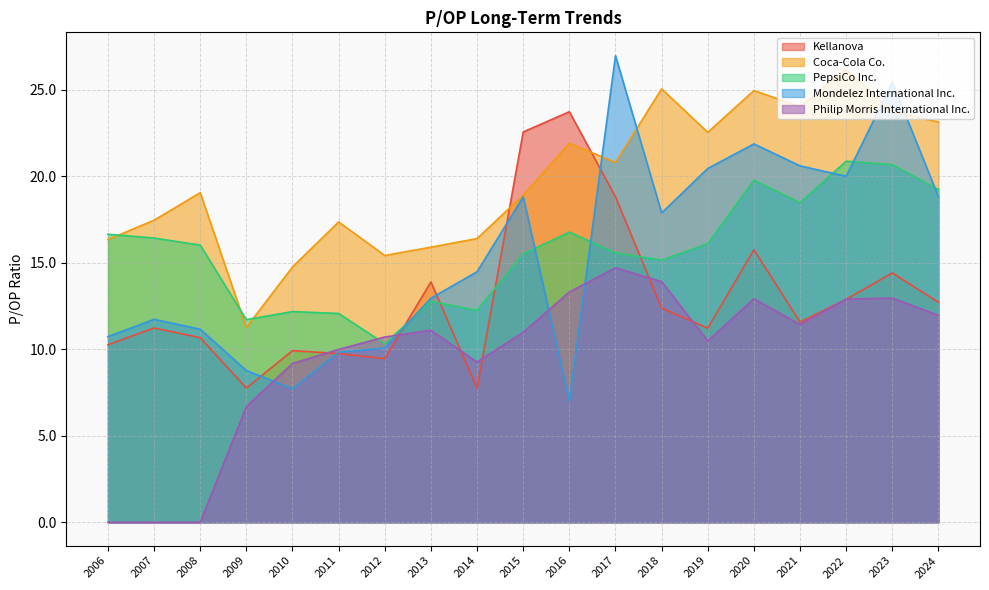

In PepsiCo Inc., how many points are higher than both neighbors (excluding endpoints)?

5